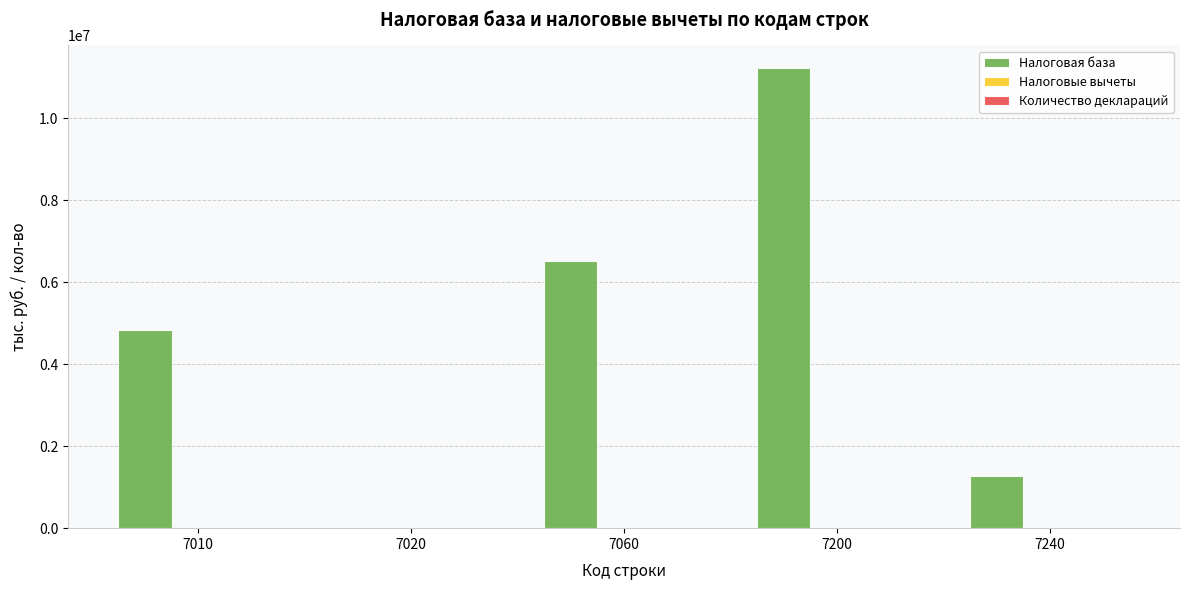

Where is Налоговая база nearest to the value 5610724?

7010